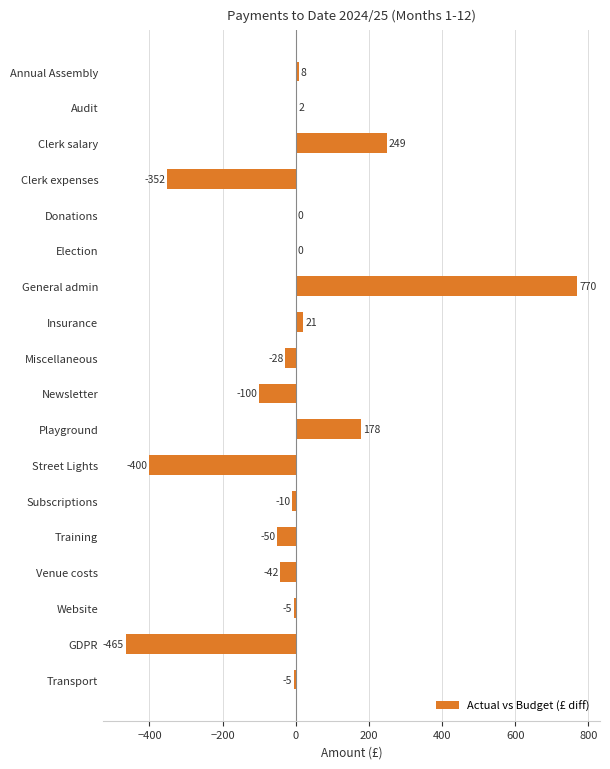

Which category has the highest value across all series?

General admin